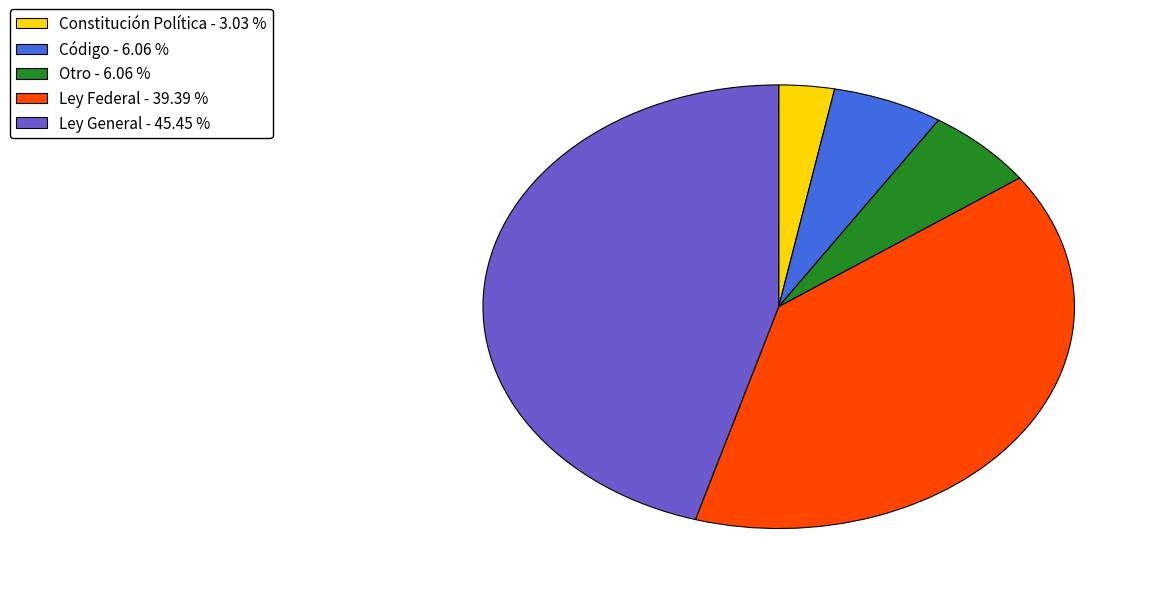

How many segments does this pie chart have?

5